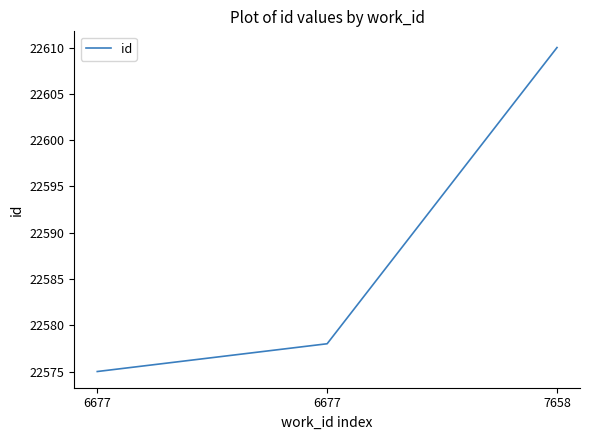

What value does the data have at 7658?

22610